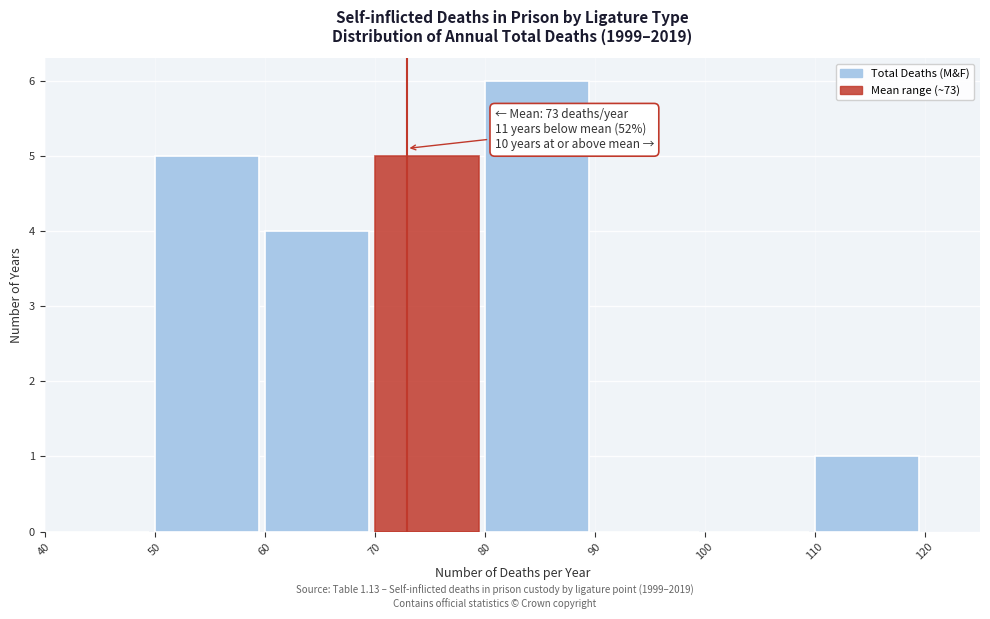

Which range on the x-axis has the tallest bar?

80 to 90